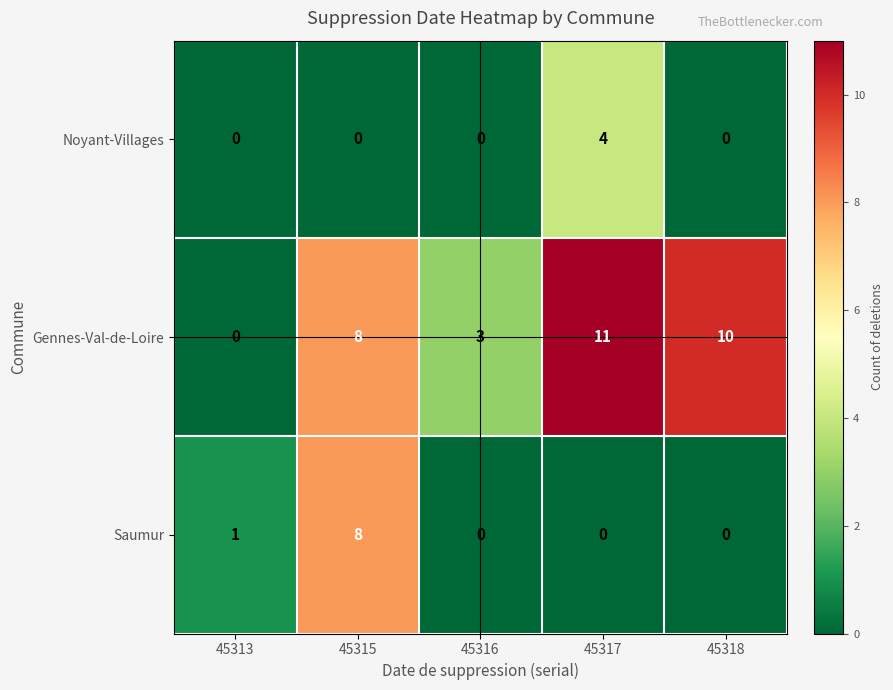

What is the difference between the maximum and minimum values in the Gennes-Val-de-Loire series?

11